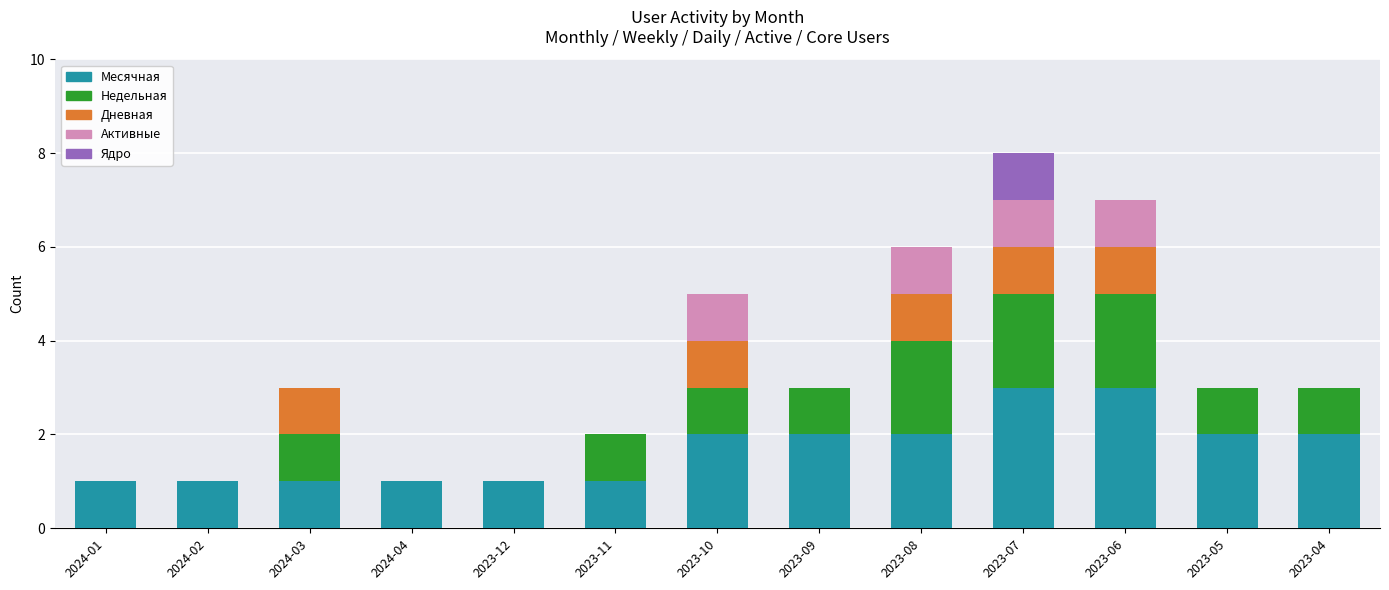

What is the highest value of the Месячная series?

3